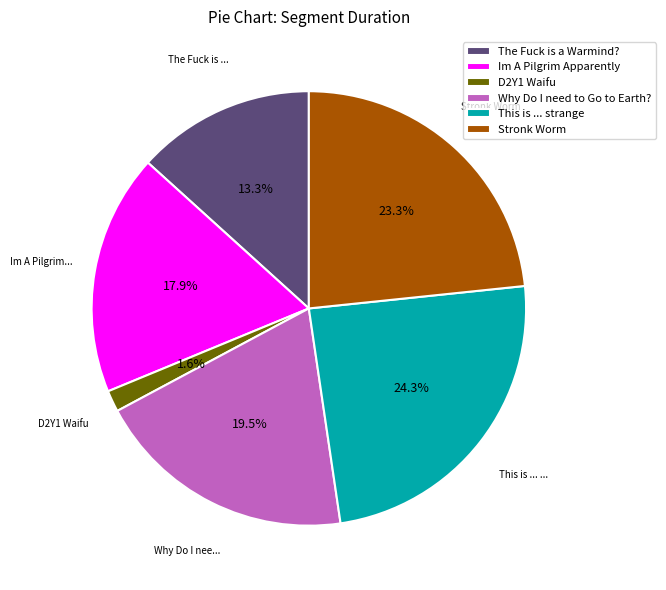

Which has a higher value, This is ... strange or Im A Pilgrim Apparently?

This is ... strange